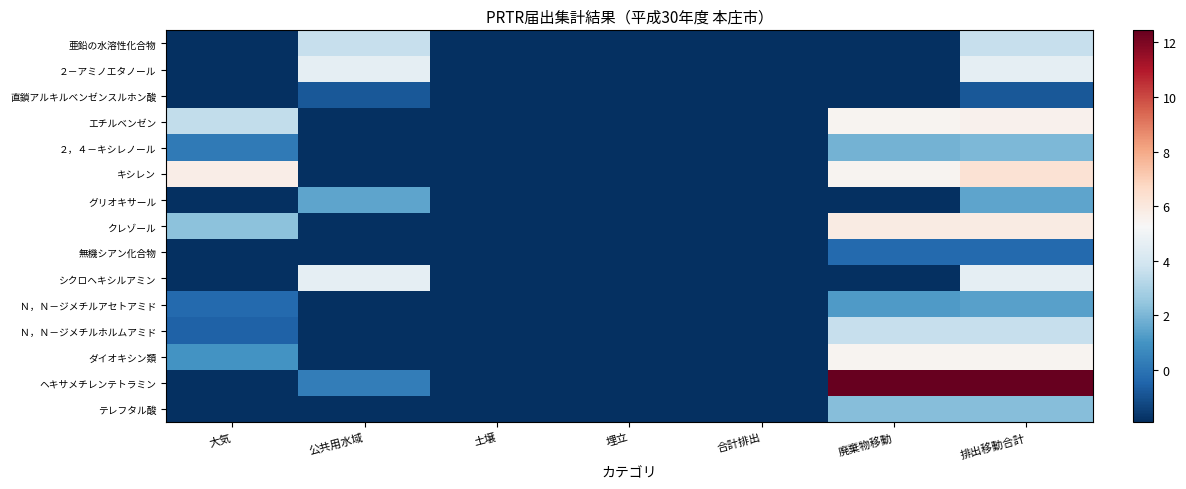

Reading left to right, transcribe all the data shown in this chart.

亜鉛の水溶性化合物: 大気=-1.9	公共用水域=3.6	土壌=-1.9	埋立=-1.9	合計排出=-1.9	廃棄物移動=-1.9	排出移動合計=3.6
２－アミノエタノール: 大気=-1.9	公共用水域=4.6	土壌=-1.9	埋立=-1.9	合計排出=-1.9	廃棄物移動=-1.9	排出移動合計=4.6
直鎖アルキルベンゼンスルホン酸: 大気=-1.9	公共用水域=-0.8	土壌=-1.9	埋立=-1.9	合計排出=-1.9	廃棄物移動=-1.9	排出移動合計=-0.8
エチルベンゼン: 大気=3.5	公共用水域=-1.9	土壌=-1.9	埋立=-1.9	合計排出=-1.9	廃棄物移動=5.5	排出移動合計=5.6
２，４－キシレノール: 大気=0.2	公共用水域=-1.9	土壌=-1.9	埋立=-1.9	合計排出=-1.9	廃棄物移動=1.9	排出移動合計=2.0
キシレン: 大気=5.8	公共用水域=-1.9	土壌=-1.9	埋立=-1.9	合計排出=-1.9	廃棄物移動=5.5	排出移動合計=6.3
グリオキサール: 大気=-1.9	公共用水域=1.5	土壌=-1.9	埋立=-1.9	合計排出=-1.9	廃棄物移動=-1.9	排出移動合計=1.5
クレゾール: 大気=2.3	公共用水域=-1.9	土壌=-1.9	埋立=-1.9	合計排出=-1.9	廃棄物移動=5.8	排出移動合計=5.9
無機シアン化合物: 大気=-1.9	公共用水域=-1.9	土壌=-1.9	埋立=-1.9	合計排出=-1.9	廃棄物移動=-0.3	排出移動合計=-0.3
シクロヘキシルアミン: 大気=-1.9	公共用水域=4.6	土壌=-1.9	埋立=-1.9	合計排出=-1.9	廃棄物移動=-1.9	排出移動合計=4.6
Ｎ，Ｎ－ジメチルアセトアミド: 大気=-0.3	公共用水域=-1.9	土壌=-1.9	埋立=-1.9	合計排出=-1.9	廃棄物移動=1.2	排出移動合計=1.4
Ｎ，Ｎ－ジメチルホルムアミド: 大気=-0.5	公共用水域=-1.9	土壌=-1.9	埋立=-1.9	合計排出=-1.9	廃棄物移動=3.6	排出移動合計=3.6
ダイオキシン類: 大気=1.0	公共用水域=-1.9	土壌=-1.9	埋立=-1.9	合計排出=-1.9	廃棄物移動=5.5	排出移動合計=5.5
ヘキサメチレンテトラミン: 大気=-1.9	公共用水域=0.3	土壌=-1.9	埋立=-1.9	合計排出=-1.9	廃棄物移動=12.4	排出移動合計=12.4
テレフタル酸: 大気=-1.9	公共用水域=-1.9	土壌=-1.9	埋立=-1.9	合計排出=-1.9	廃棄物移動=2.2	排出移動合計=2.2